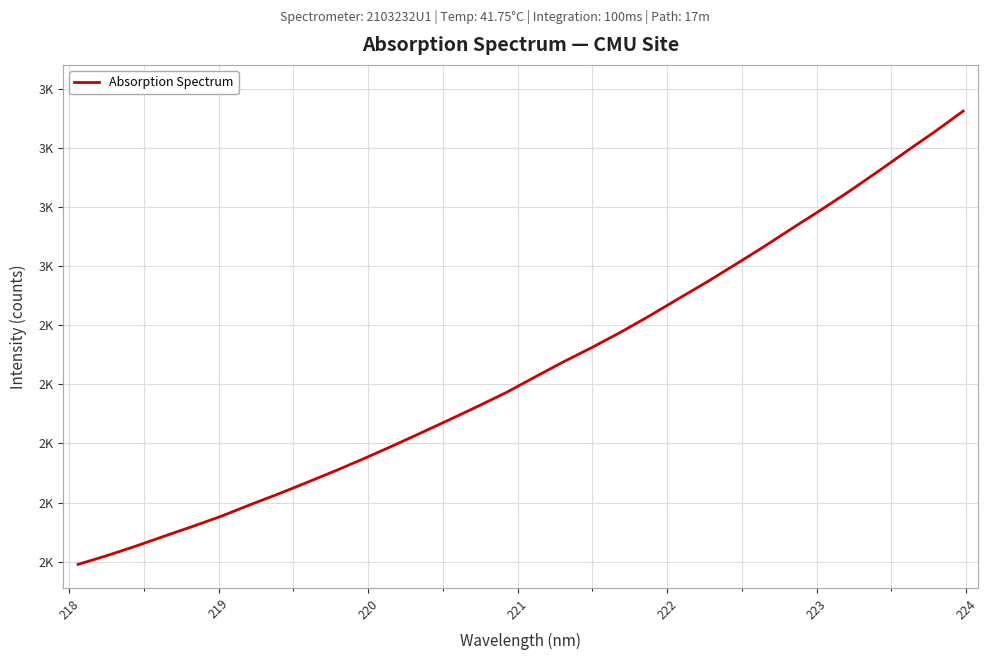

What is the maximum value shown in the chart?

3124.6